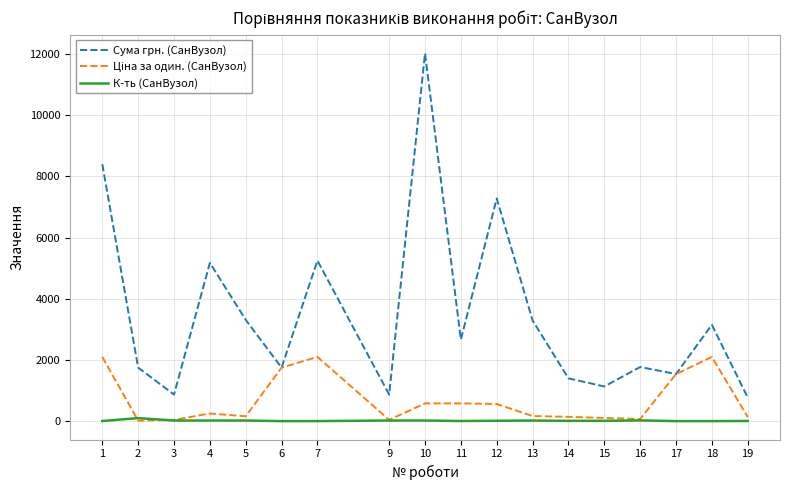

What is the maximum value for Сума грн. (СанВузол)?

12026.7